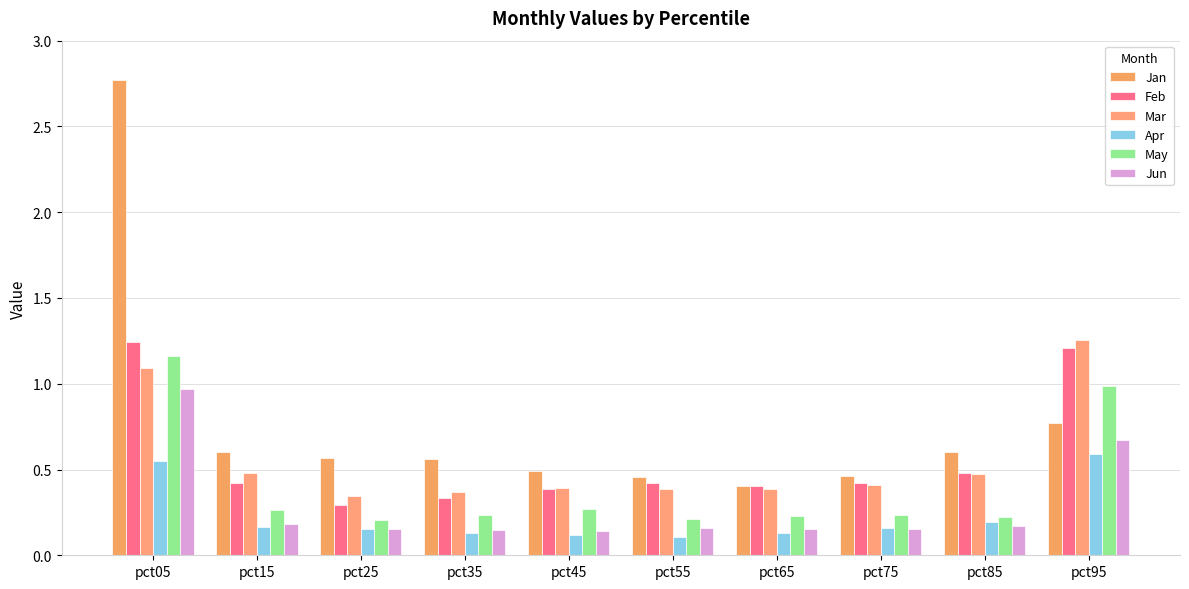

Are the bars grouped side by side (vs. stacked)?

Yes